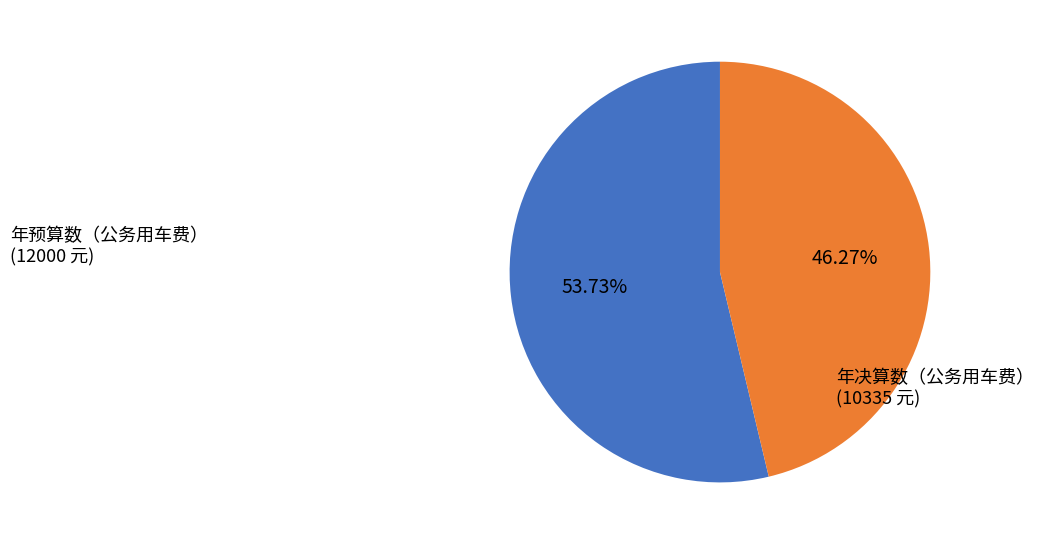

Is there a majority slice in this chart?

Yes